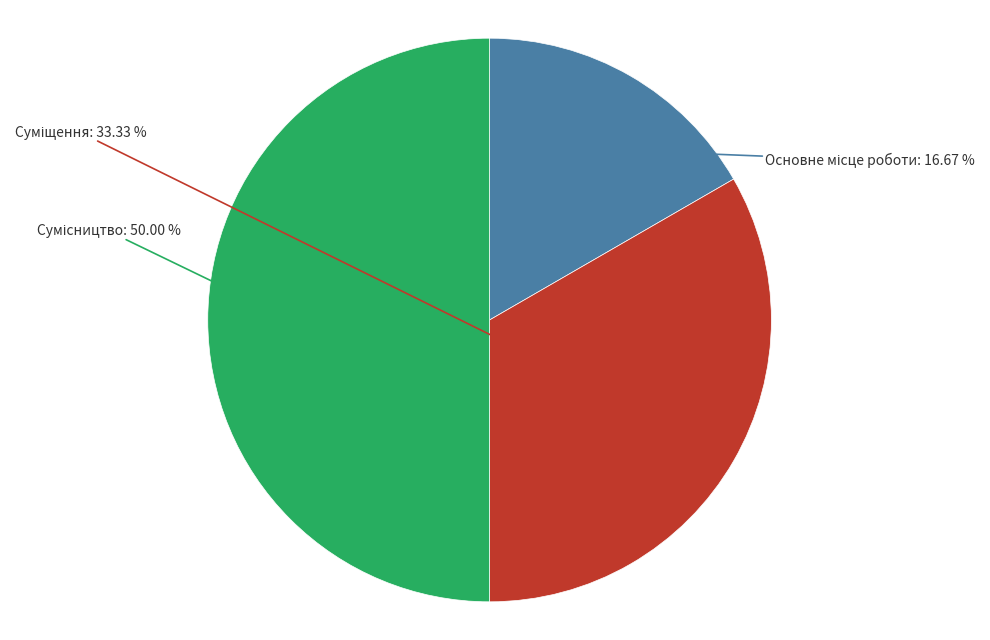

Between Суміщення and Сумісництво, which is larger?

Сумісництво